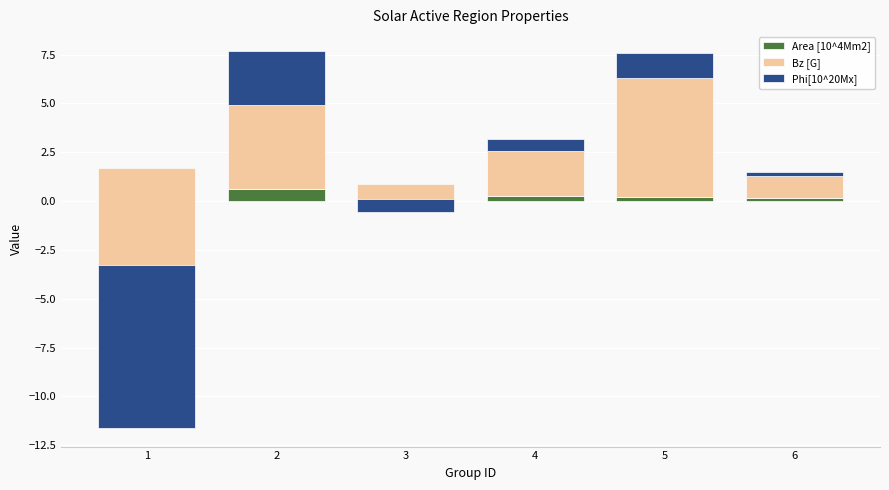

Count the number of categories in the chart.

6